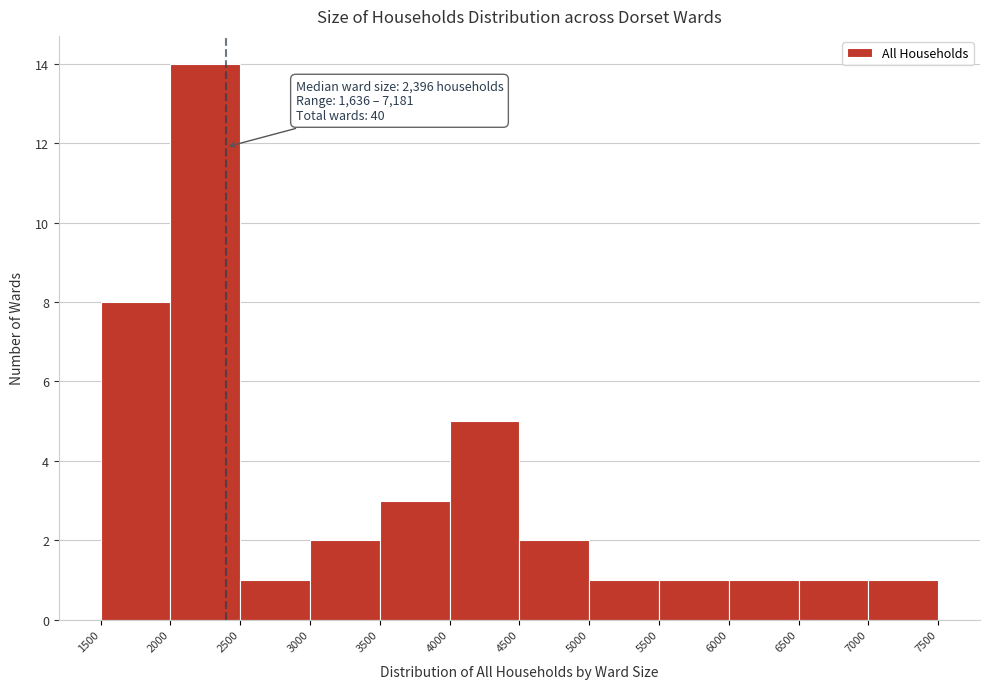

Over which range of the x-axis is the bar tallest?

2000 to 2500